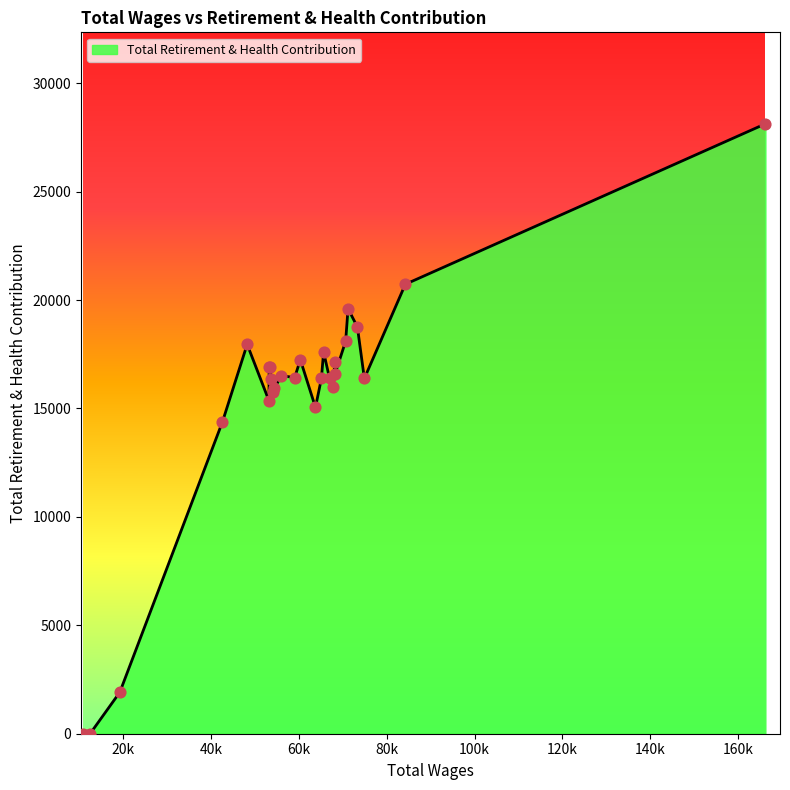

What is the difference between the maximum and minimum values?

28128